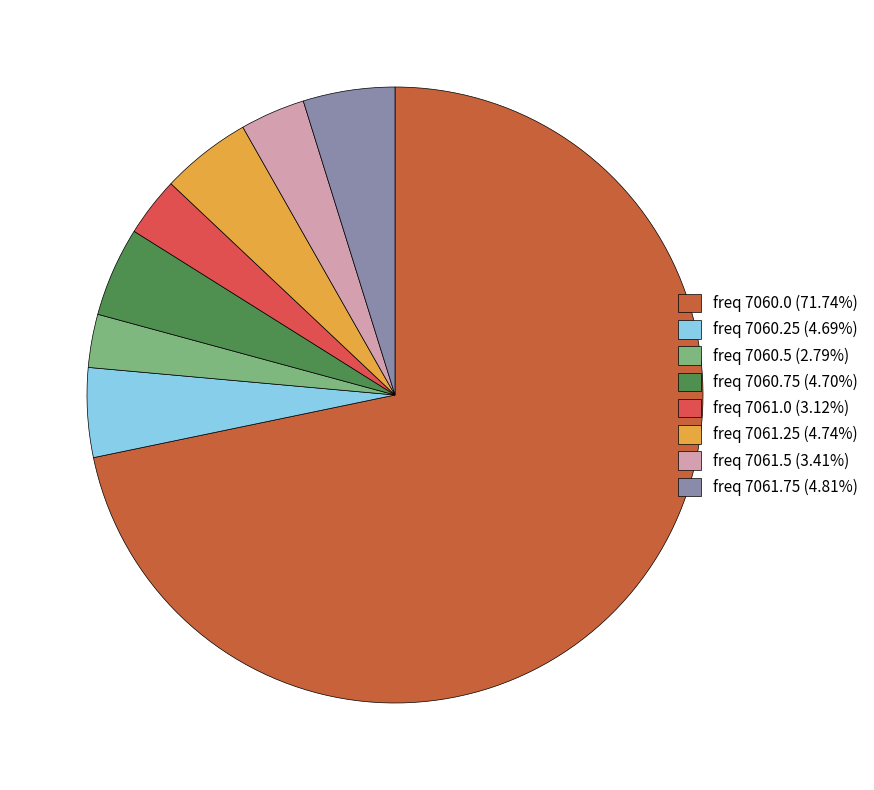

Which category accounts for the majority?

freq 7060.0